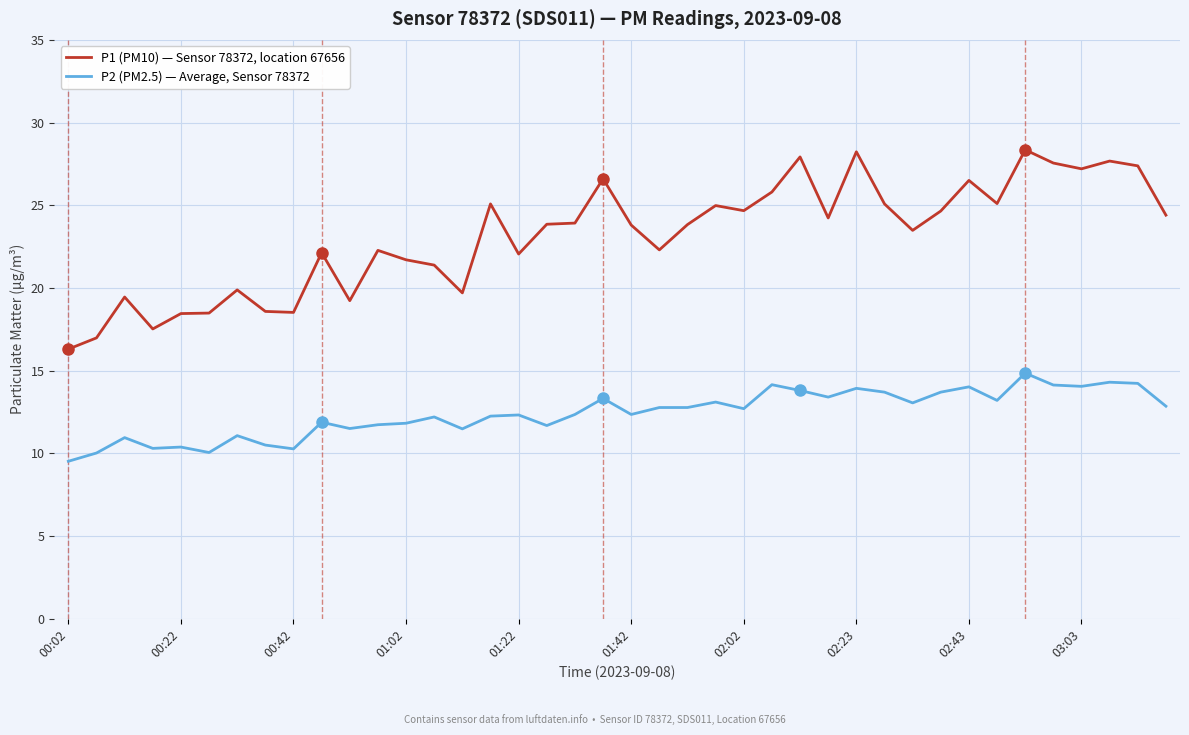

Which series has the largest total across all categories?

P1 (PM10) — Sensor 78372, location 67656